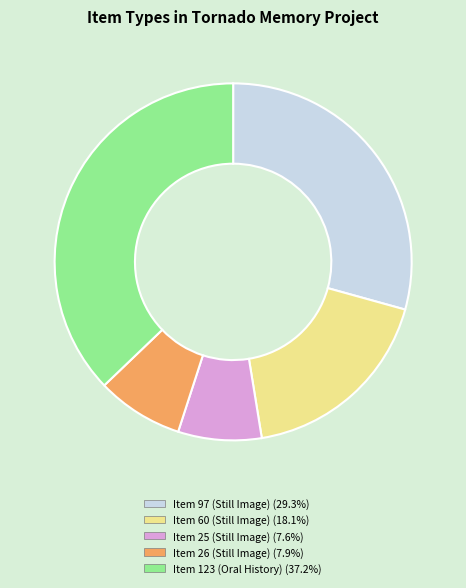

True or false: Item 26 (Still Image) accounts for 16% of the total.

False